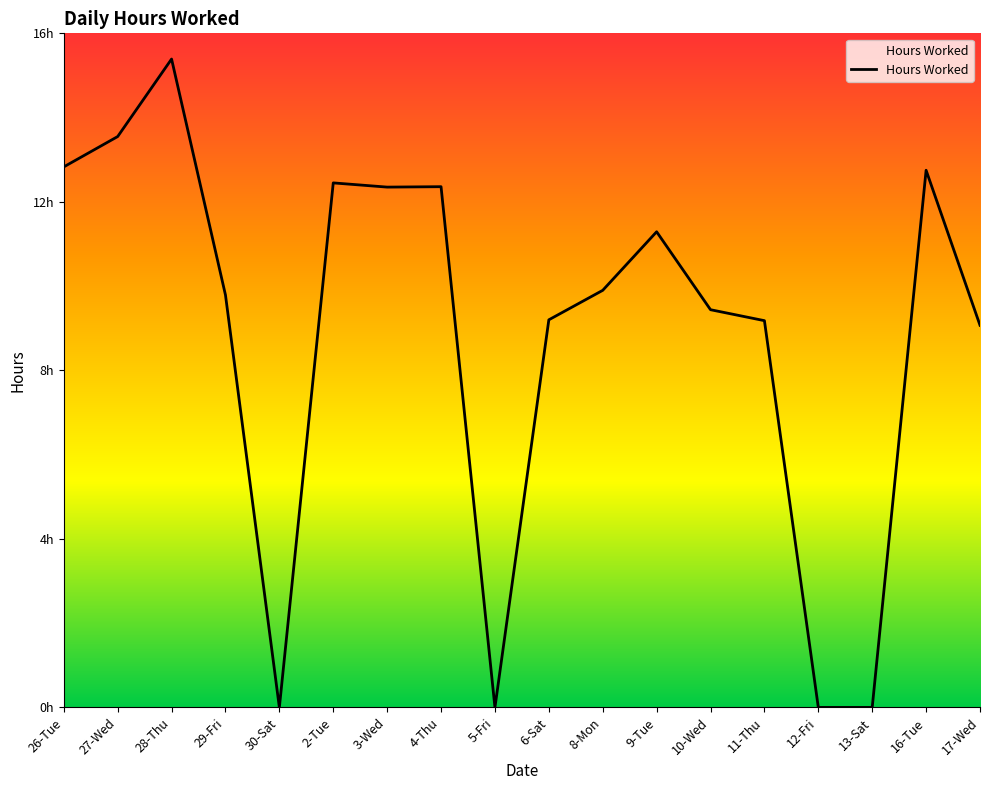

What is the sum of all values?

159.6